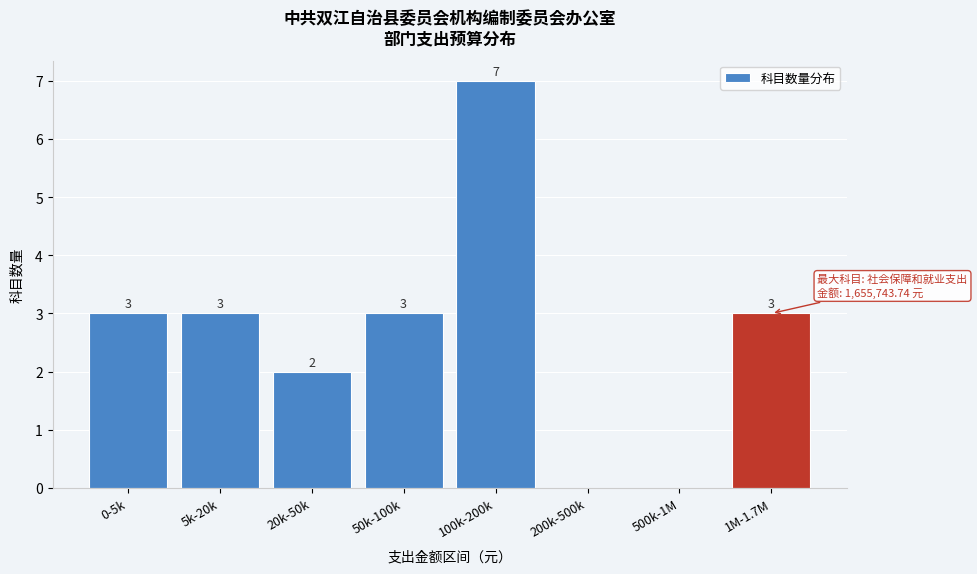

Reading left to right, list all the values displayed in this chart.

0-5k=3	5k-20k=3	20k-50k=2	50k-100k=3	100k-200k=7	200k-500k=0	500k-1M=0	1M-1.7M=3